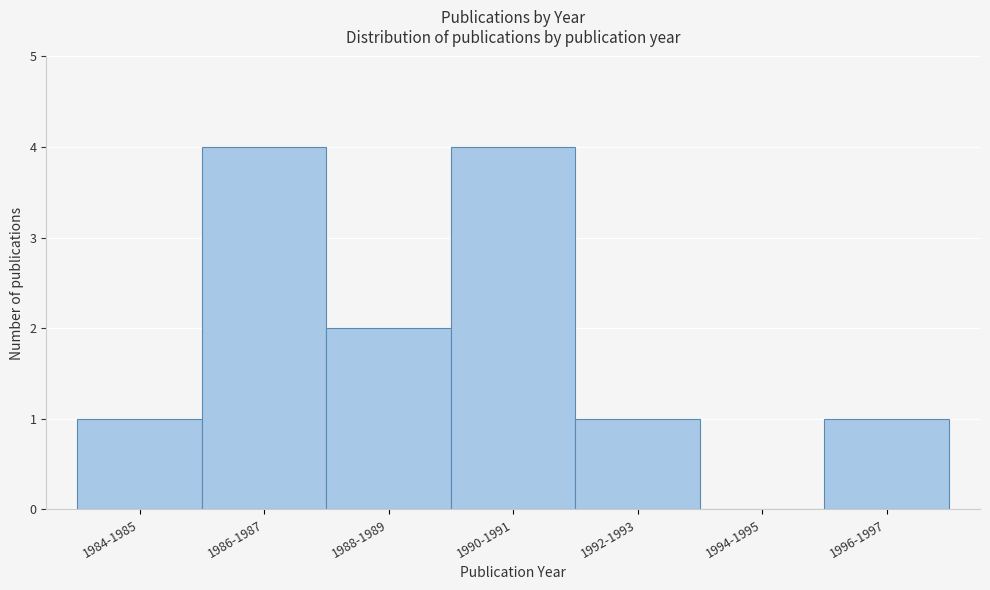

Reading left to right, extract all data points from this chart.

1984-1985=1	1986-1987=4	1988-1989=2	1990-1991=4	1992-1993=1	1994-1995=0	1996-1997=1